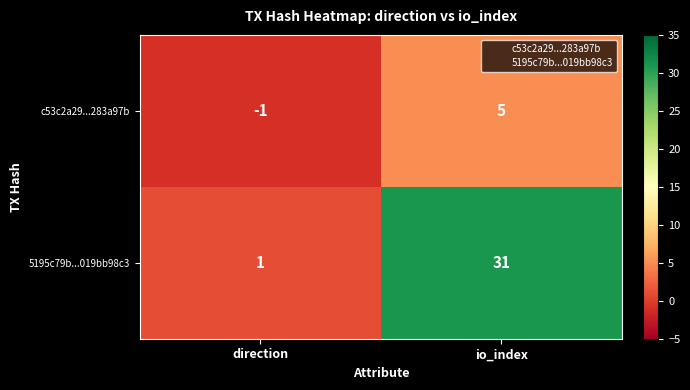

Which category has the highest value in the c53c2a29...283a97b series?

io_index